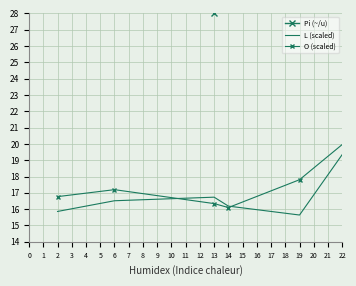

Which series has the largest range (max minus min)?

Pi (~/u)